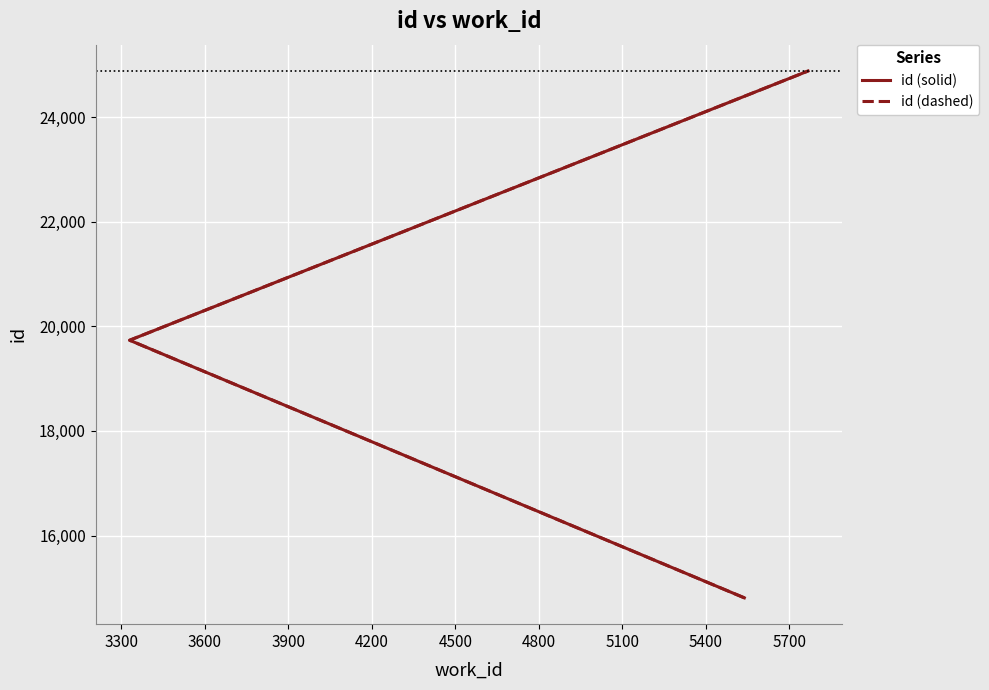

Reading left to right, what are all the values shown in this chart?

id (solid): 14810	19734	24881
id (dashed): 14810	19734	24881